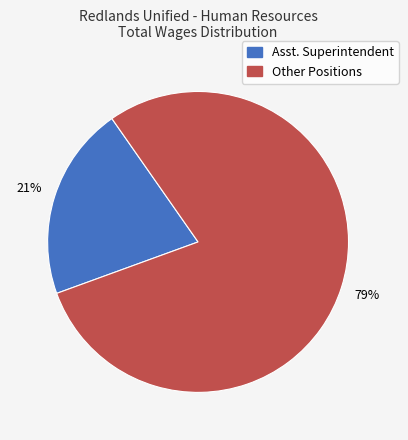

Does any single category account for the majority?

Yes